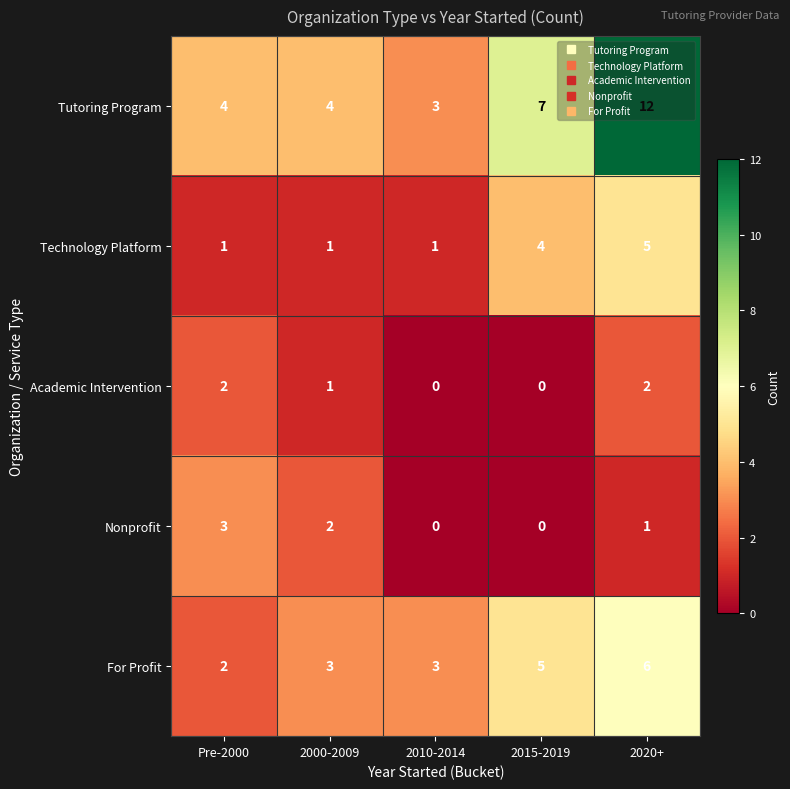

How many For Profit values are between 3 and 5?

3